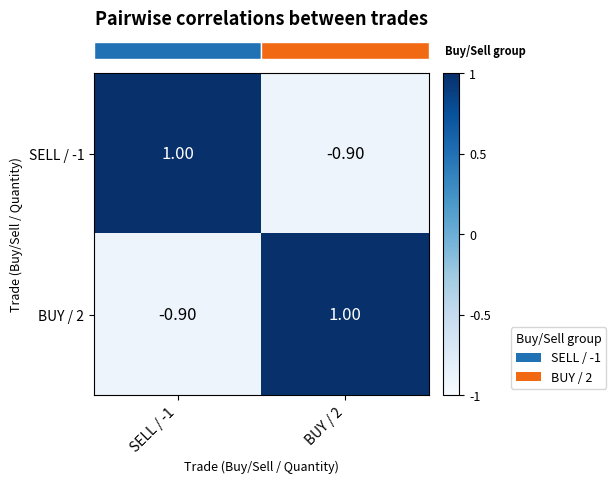

What is the minimum value shown in the chart?

-0.9